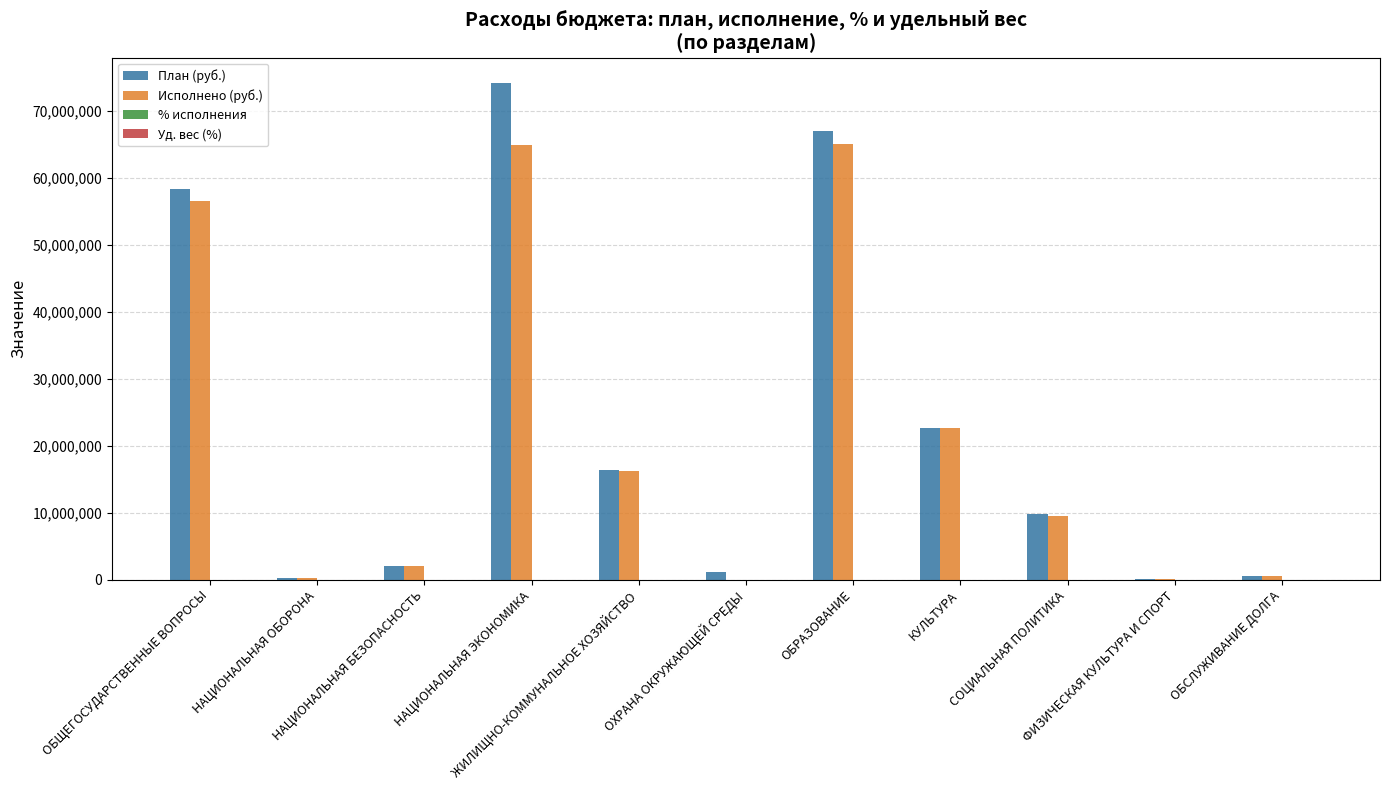

What is the maximum value for Исполнено (руб.)?

65086886.3